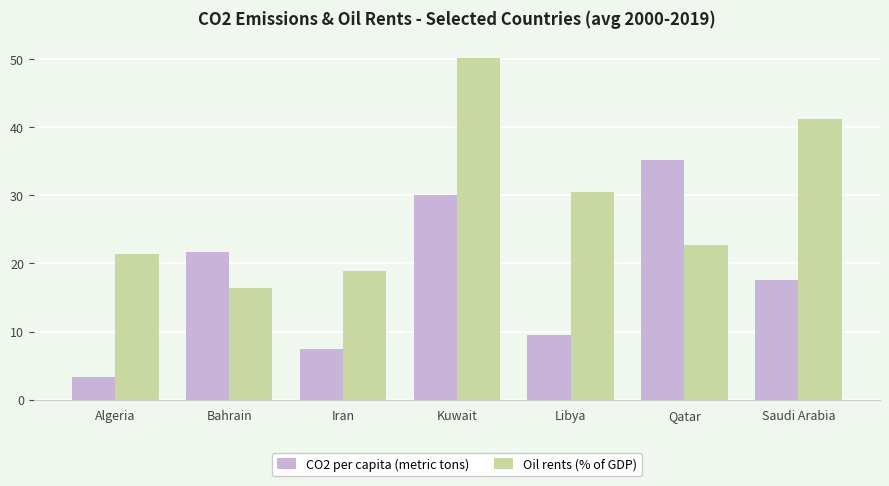

True or false: Oil rents (% of GDP) has a value of 16.4 at Bahrain.

True